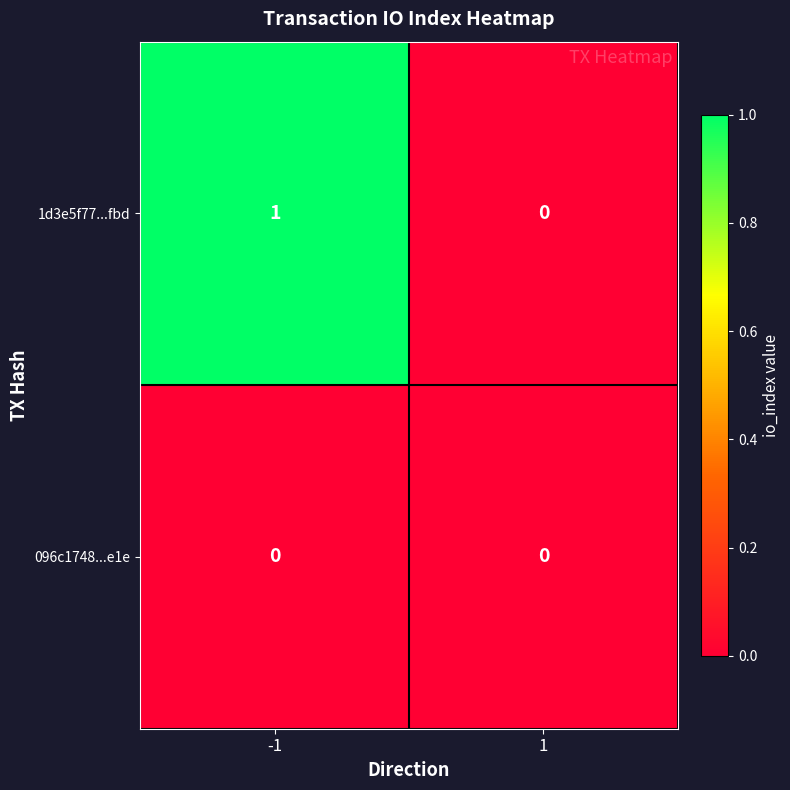

Which series has the largest total across all categories?

1d3e5f77...fbd